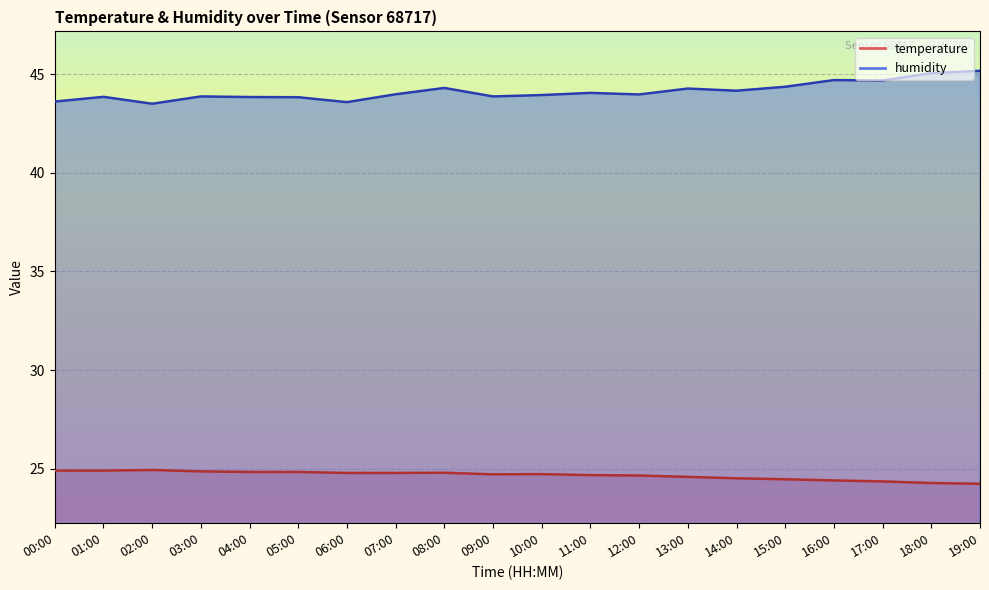

Is it true that temperature equals 11.1 at 06:00?

False